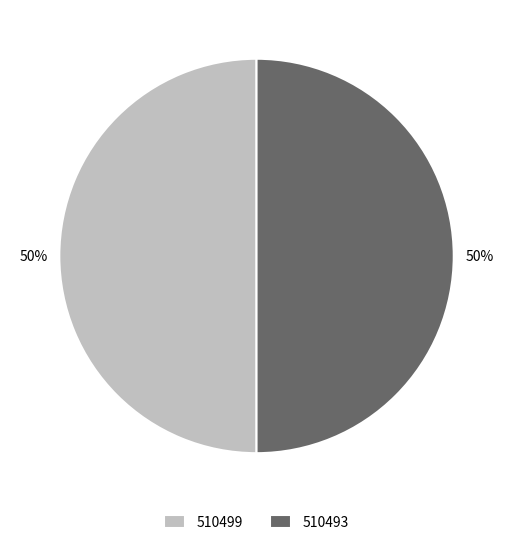

True or false: 510499 accounts for 61% of the total.

False